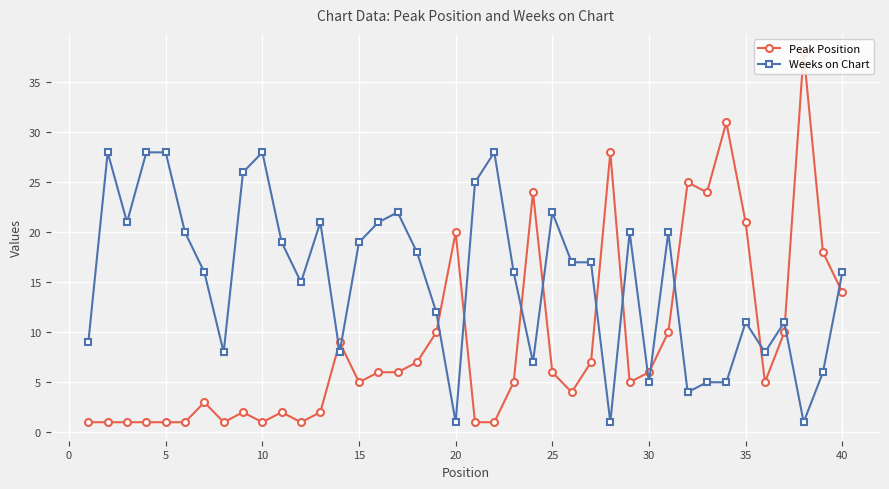

What is the difference between the second highest and minimum values in the Weeks on Chart series?

27